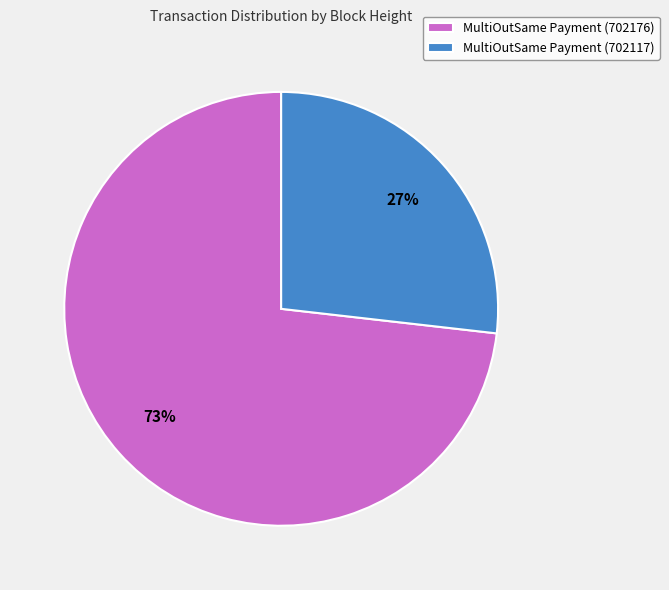

To the nearest percent, what portion does MultiOutSame Payment (702176) represent?

73%